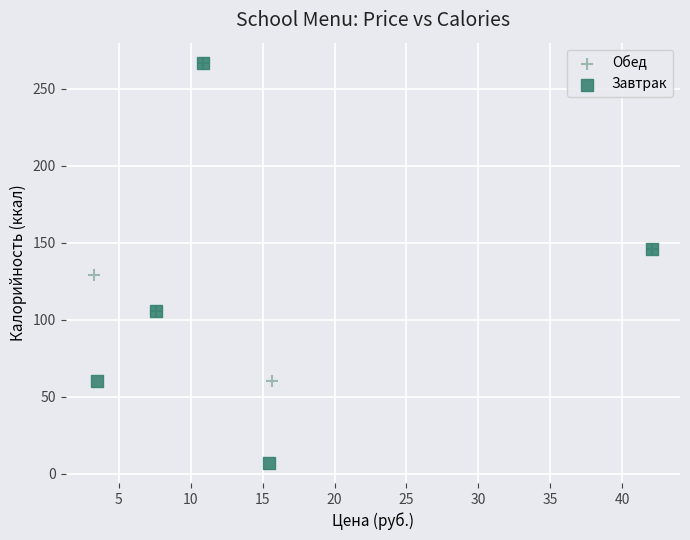

Which series contains the lowest Y value?

Завтрак